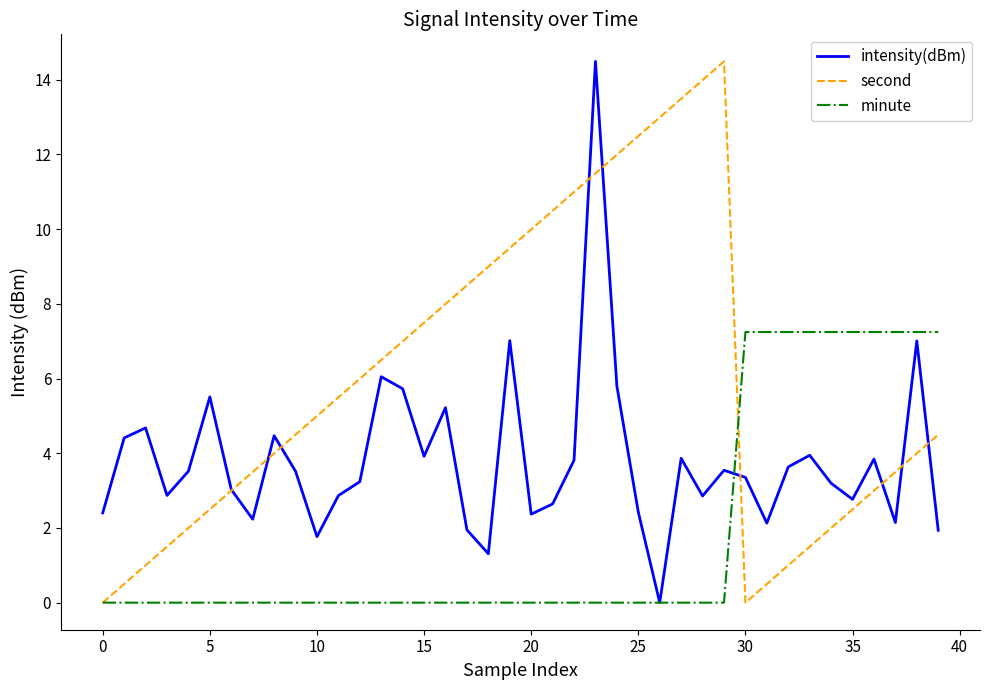

In intensity(dBm), how many points are lower than both neighbors (excluding endpoints)?

11